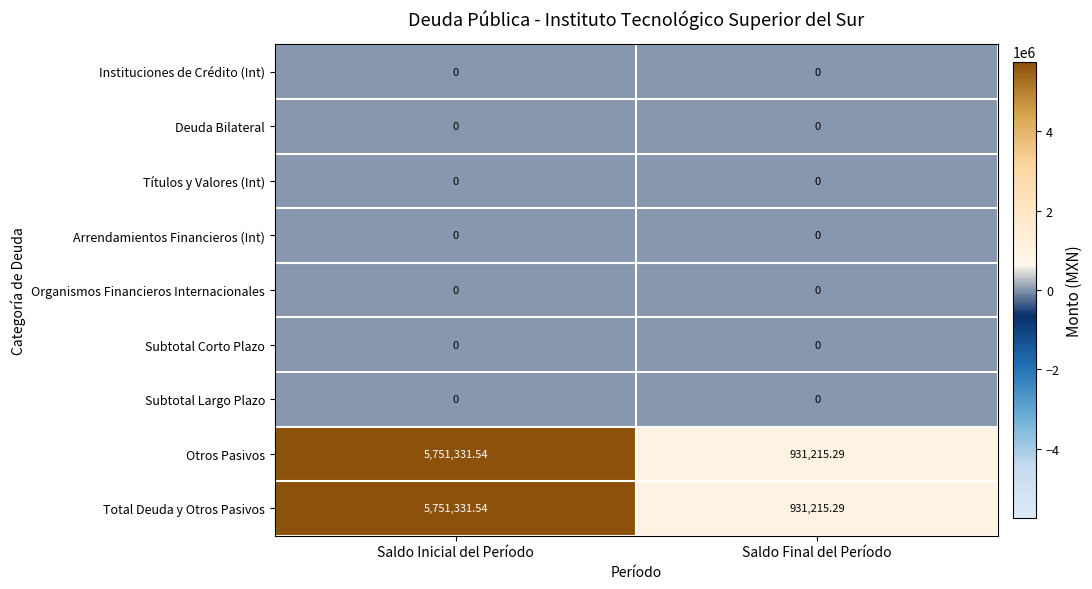

At which category is the sum across all series the highest?

Saldo Inicial del Período